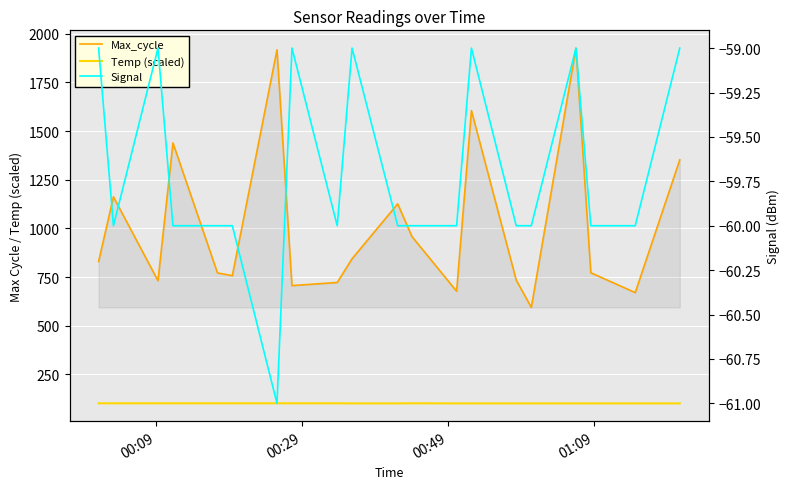

What is the maximum value shown in the chart?

1926.0